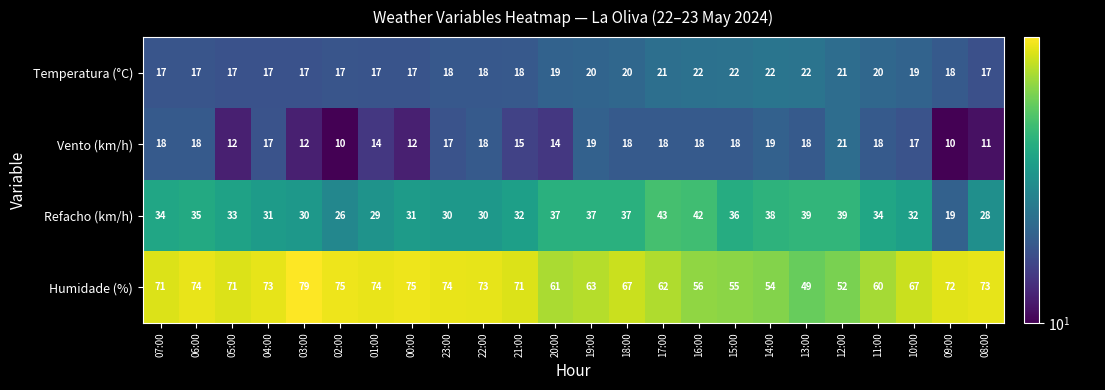

Rank the series at 05:00 from lowest to highest value.

Vento (km/h), Temperatura (°C), Refacho (km/h), Humidade (%)